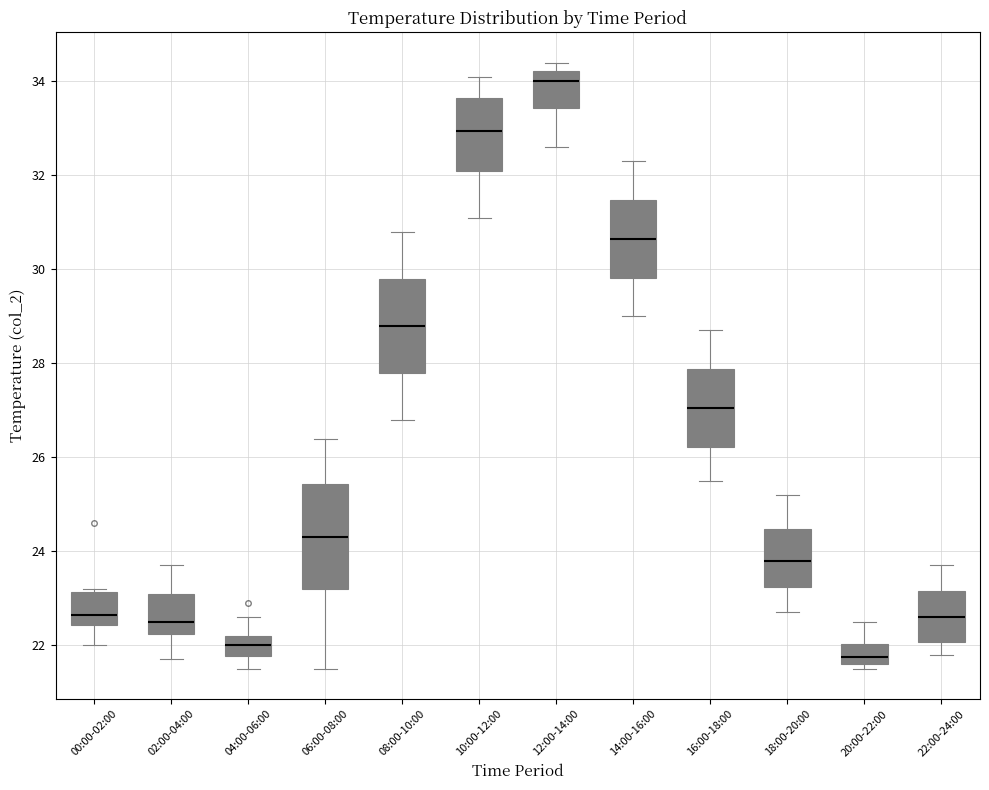

Reading left to right, transcribe this box plot: for each box, give where its median line is, the range the box spans, and where its two whiskers end, as read against the y-axis. The values are not printed on the chart, so give them approximately, as read against the axis.

00:00-02:00: median 22.6, box 22.4 to 23.2, whiskers 22.0 to 23.2 (just above the box's upper edge)
02:00-04:00: median 22.6, box 22.2 to 23.2, whiskers 21.8 to 23.8
04:00-06:00: median 22.0, box 21.8 to 22.2, whiskers 21.6 to 22.6
06:00-08:00: median 24.4, box 23.2 to 25.4, whiskers 21.6 to 26.4
08:00-10:00: median 28.8, box 27.8 to 29.8, whiskers 26.8 to 30.8
10:00-12:00: median 33.0, box 32.2 to 33.6, whiskers 31.2 to 34.2
12:00-14:00: median 34.0, box 33.4 to 34.2, whiskers 32.6 to 34.4
14:00-16:00: median 30.6, box 29.8 to 31.4, whiskers 29.0 to 32.4
16:00-18:00: median 27.0, box 26.2 to 27.8, whiskers 25.6 to 28.8
18:00-20:00: median 23.8, box 23.2 to 24.4, whiskers 22.8 to 25.2
20:00-22:00: median 21.8, box 21.6 to 22.0, whiskers 21.6 (just below the box's lower edge) to 22.6
22:00-24:00: median 22.6, box 22.0 to 23.2, whiskers 21.8 to 23.8